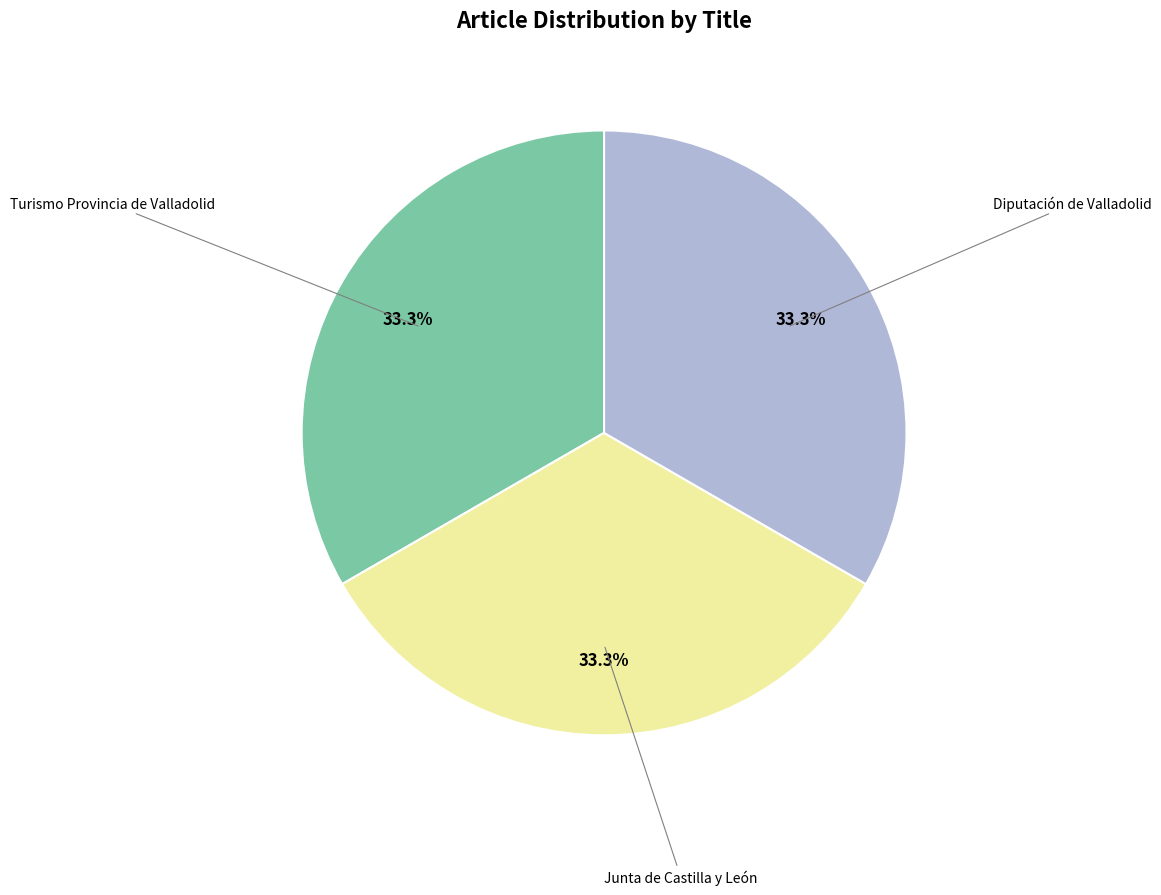

Does any single category account for the majority?

No